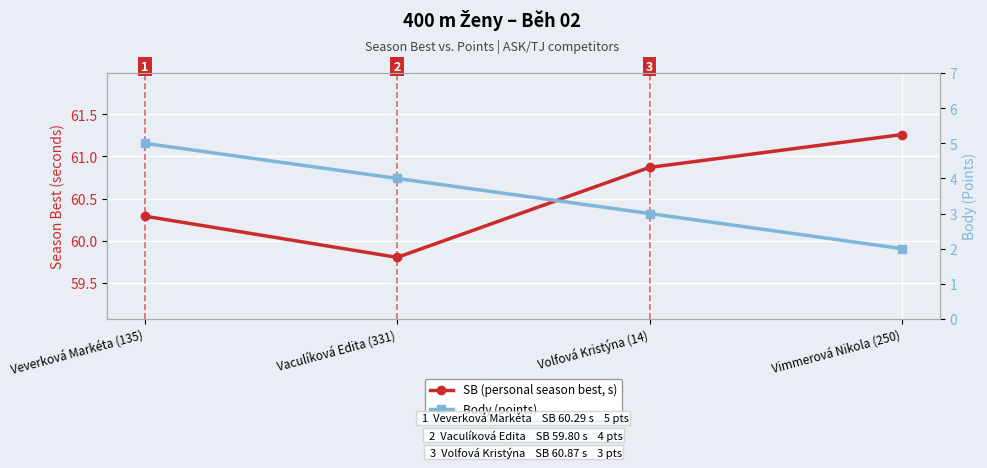

How many series are shown in this chart?

2